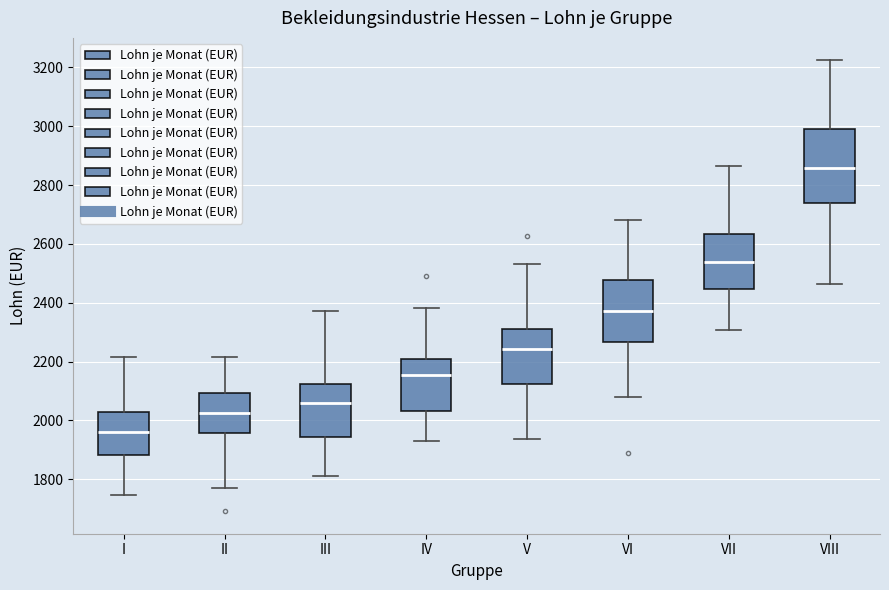

Which box is the tallest, from its lower edge to its upper edge?

VIII